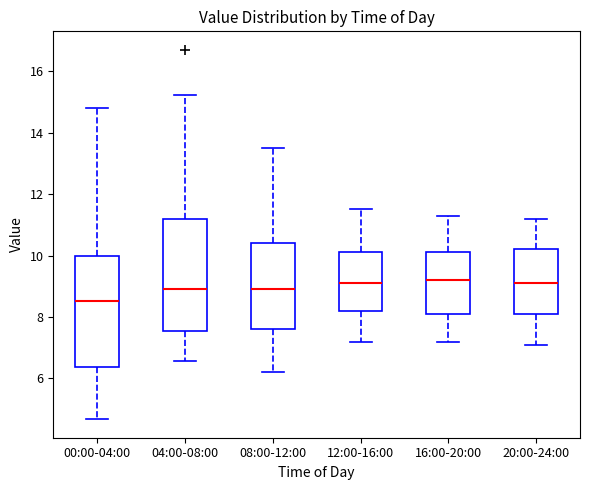

Which box's median line is the lowest?

00:00-04:00